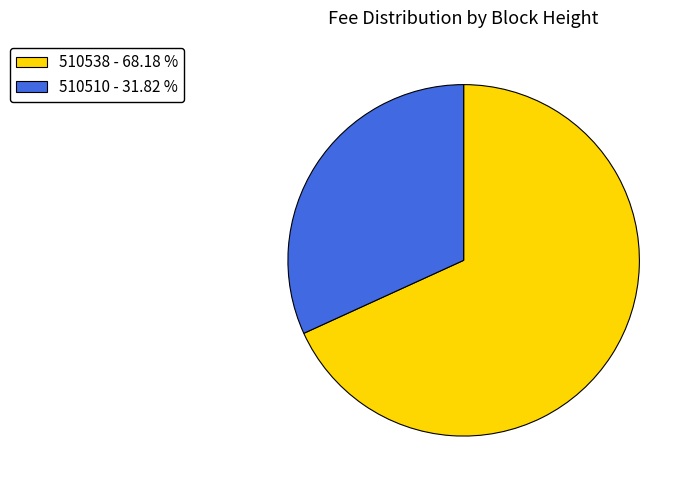

Is the sum of 510538 - 68.18 % and 510510 - 31.82 % greater than half?

Yes